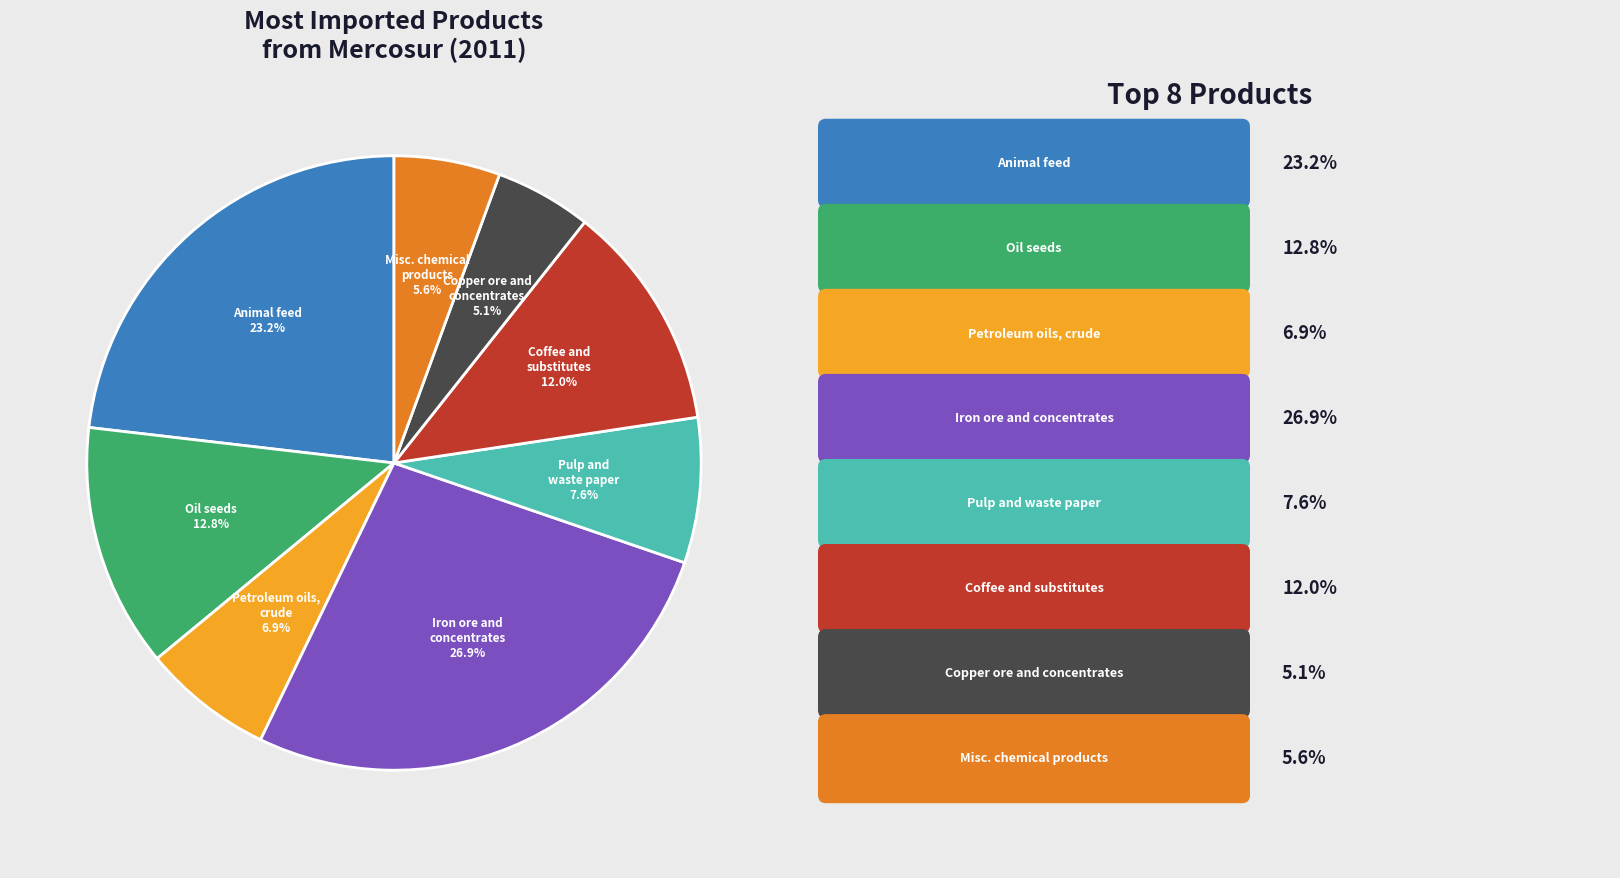

How many segments does this pie chart have?

8